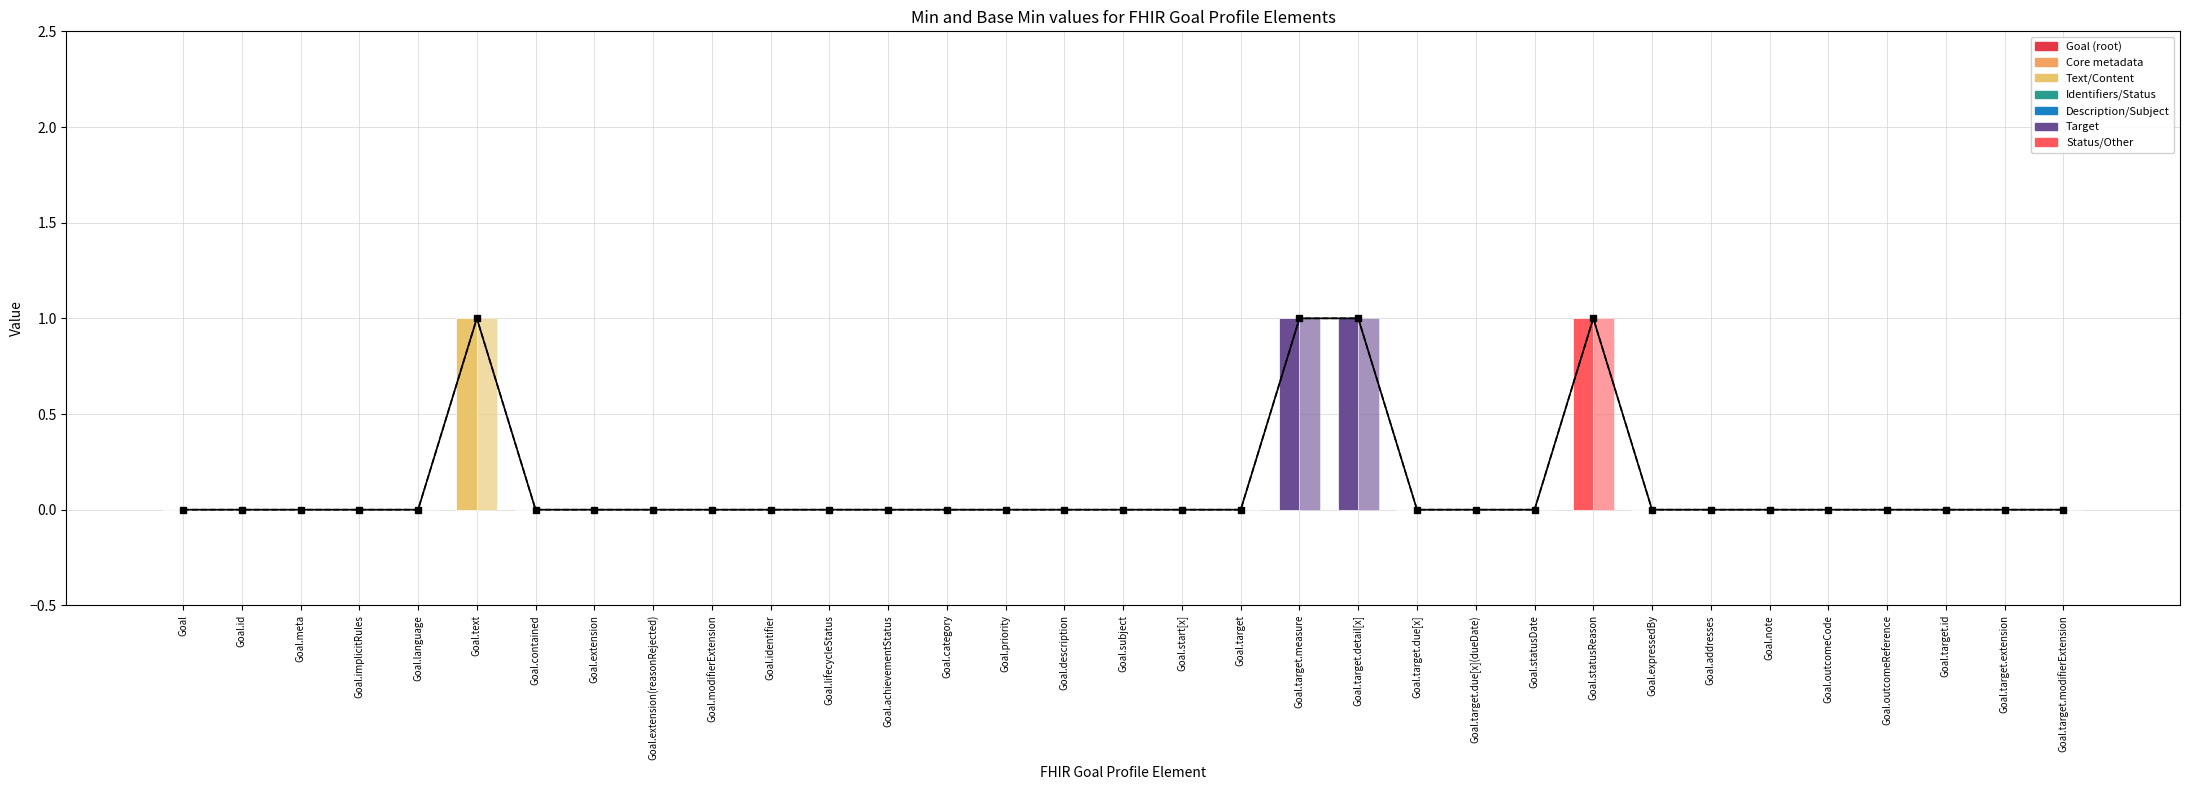

Reading left to right, list all the values displayed in this chart.

Min (line): Goal=0	Goal.id=0	Goal.meta=0	Goal.implicitRules=0	Goal.language=0	Goal.text=1	Goal.contained=0	Goal.extension=0	Goal.extension(reasonRejected)=0	Goal.modifierExtension=0	Goal.identifier=0	Goal.lifecycleStatus=0	Goal.achievementStatus=0	Goal.category=0	Goal.priority=0	Goal.description=0	Goal.subject=0	Goal.start[x]=0	Goal.target=0	Goal.target.measure=1	Goal.target.detail[x]=1	Goal.target.due[x]=0	Goal.target.due[x](dueDate)=0	Goal.statusDate=0	Goal.statusReason=1	Goal.expressedBy=0	Goal.addresses=0	Goal.note=0	Goal.outcomeCode=0	Goal.outcomeReference=0	Goal.target.id=0	Goal.target.extension=0	Goal.target.modifierExtension=0
Base Min (line): Goal=0	Goal.id=0	Goal.meta=0	Goal.implicitRules=0	Goal.language=0	Goal.text=1	Goal.contained=0	Goal.extension=0	Goal.extension(reasonRejected)=0	Goal.modifierExtension=0	Goal.identifier=0	Goal.lifecycleStatus=0	Goal.achievementStatus=0	Goal.category=0	Goal.priority=0	Goal.description=0	Goal.subject=0	Goal.start[x]=0	Goal.target=0	Goal.target.measure=1	Goal.target.detail[x]=1	Goal.target.due[x]=0	Goal.target.due[x](dueDate)=0	Goal.statusDate=0	Goal.statusReason=1	Goal.expressedBy=0	Goal.addresses=0	Goal.note=0	Goal.outcomeCode=0	Goal.outcomeReference=0	Goal.target.id=0	Goal.target.extension=0	Goal.target.modifierExtension=0